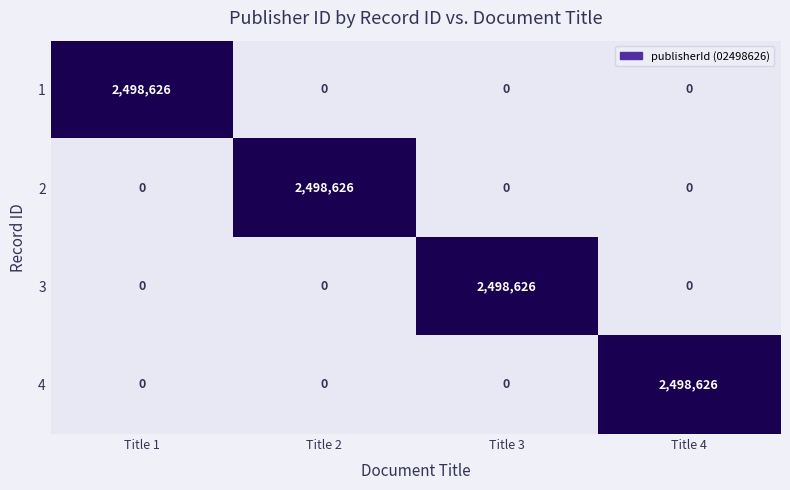

At which label does 2 reach its peak?

Title 2